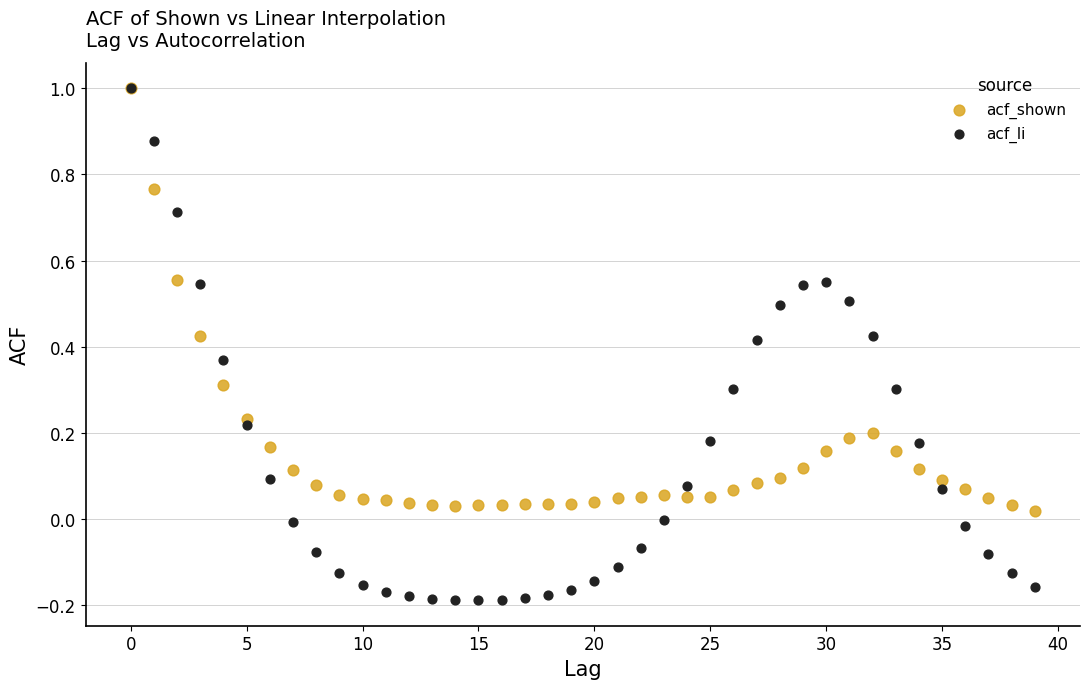

Which series contains the lowest Y value?

acf_li